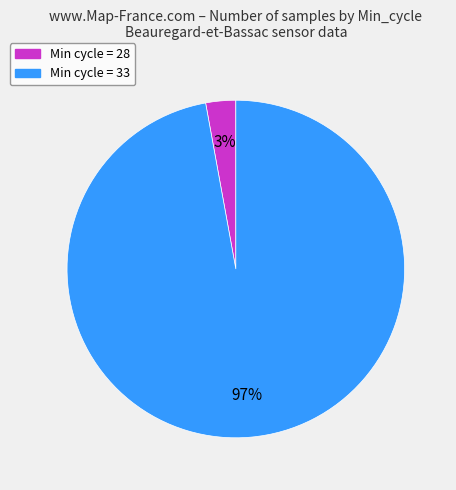

What is the smallest slice in the pie chart?

Min cycle = 28